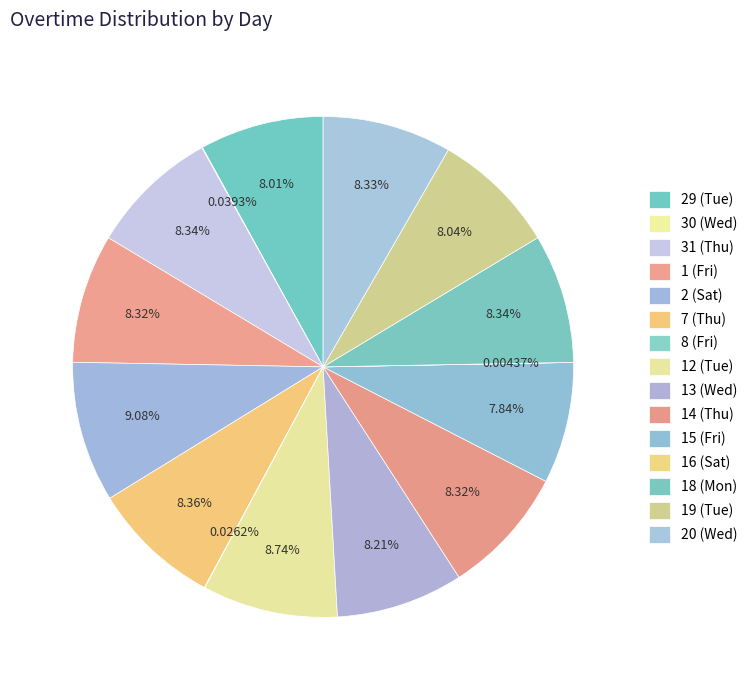

Between 12 (Tue) and 29 (Tue), which is larger?

12 (Tue)